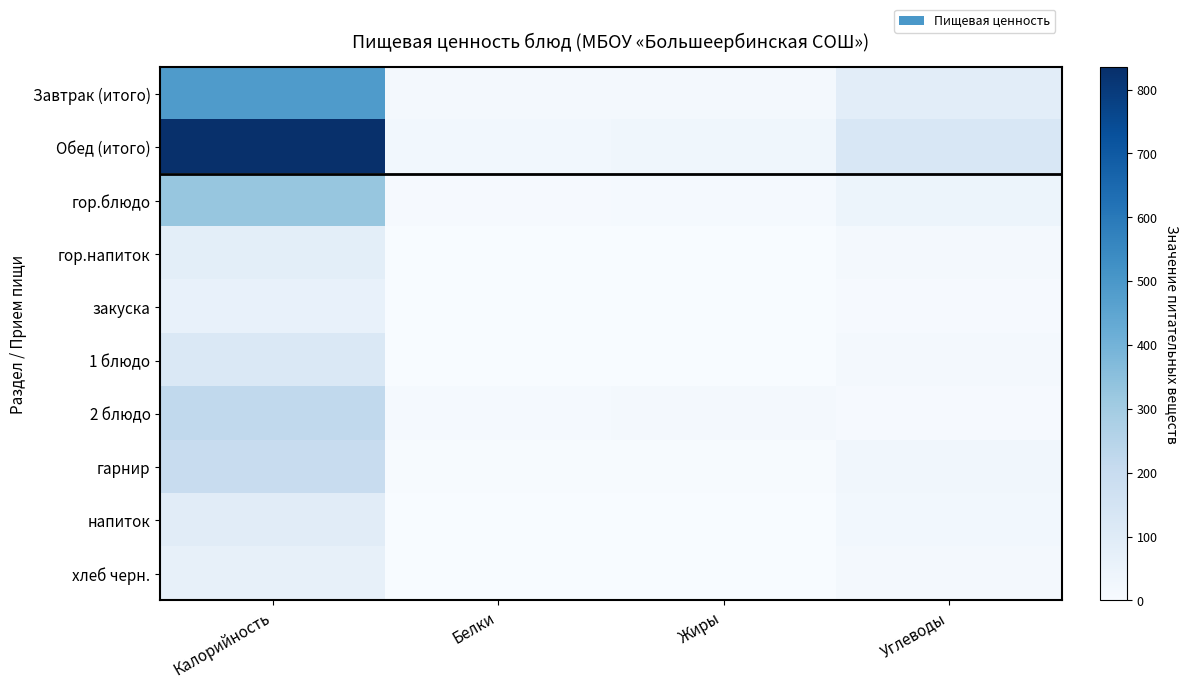

Which has a higher value, Белки or Калорийность?

Калорийность